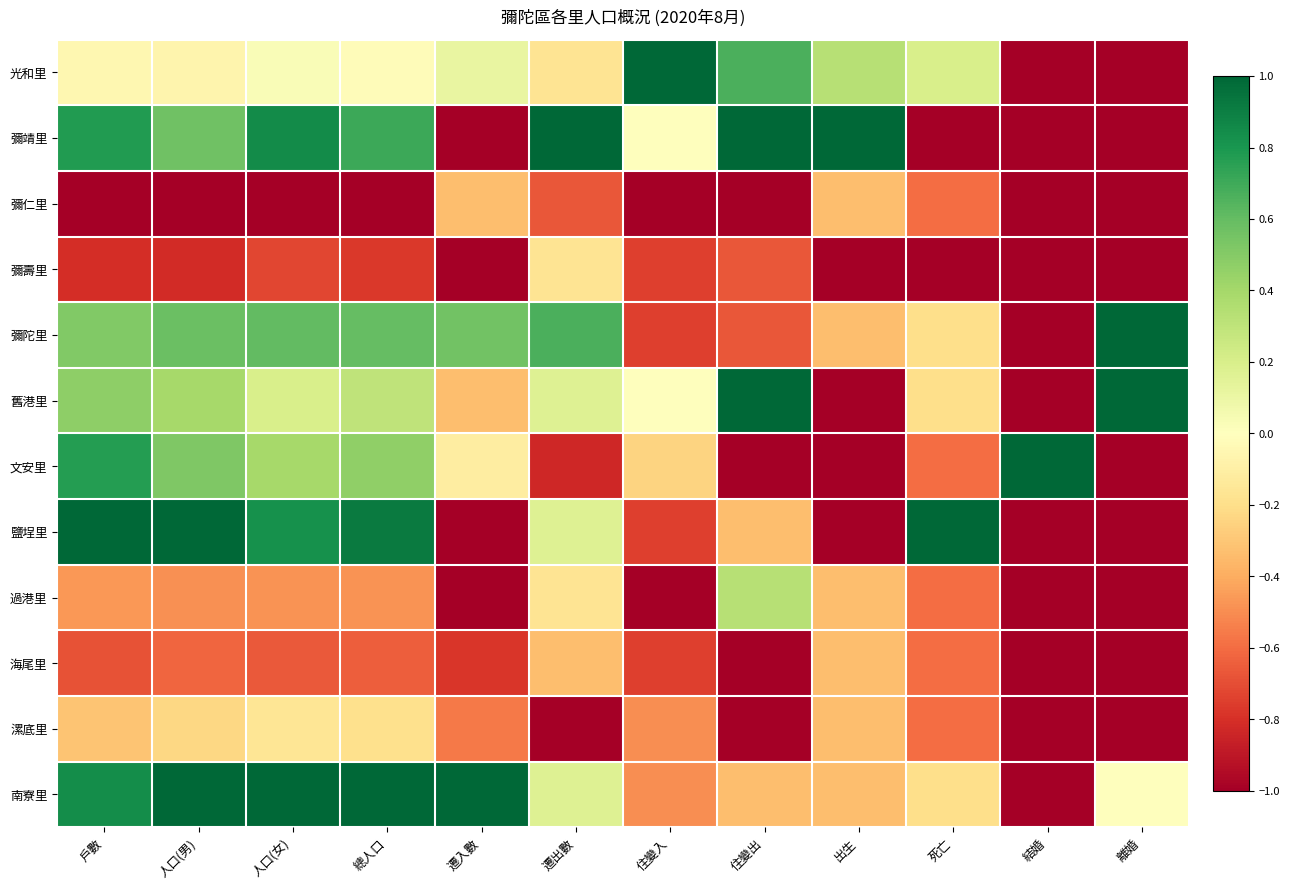

What is the total value across all series at 結婚?

-10.0